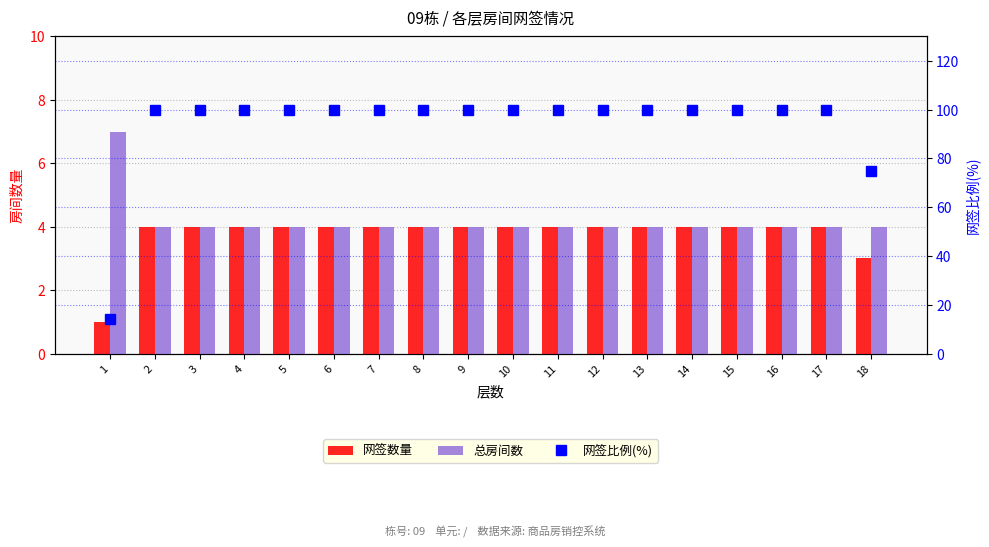

Which series has the widest spread of values?

网签比例(%)